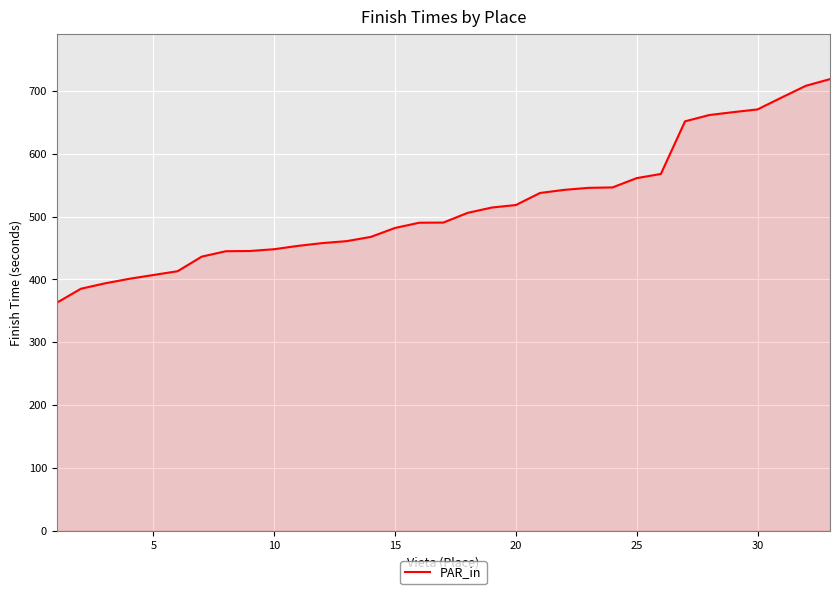

What is the greatest value displayed?

718.8